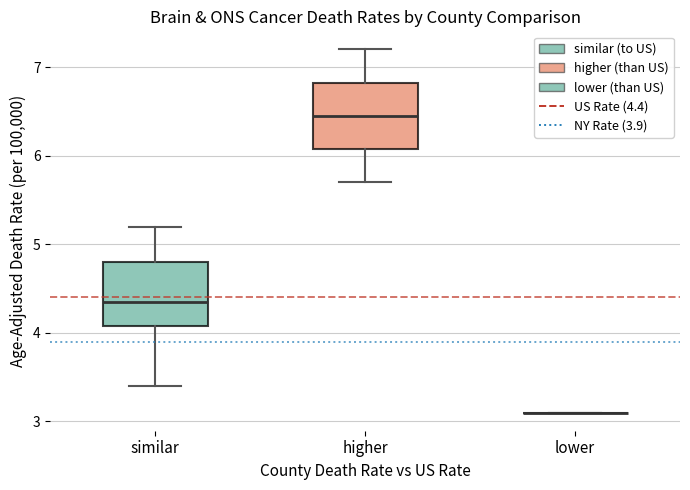

Where does the median line of the box for similar sit on the y-axis? The values are not printed on the chart, so give them approximately, as read against the axis.

4.4